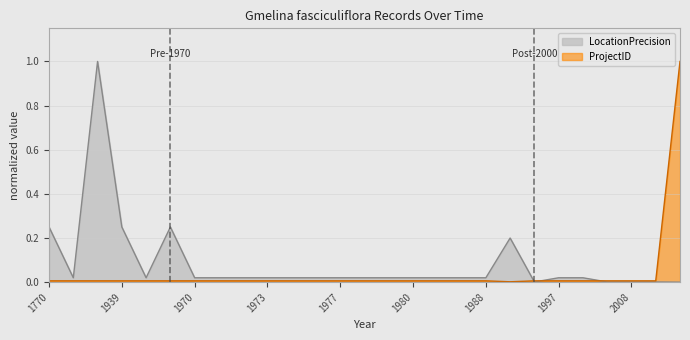

At how many categories does at least one series exceed 0?

27